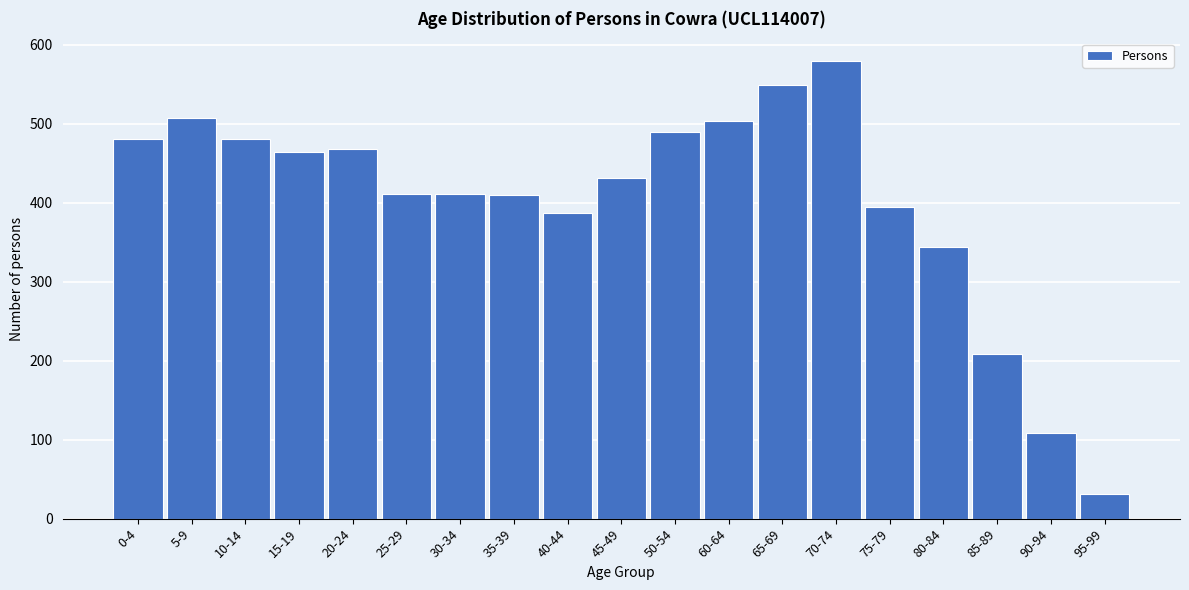

What is the sum of all values?

7656